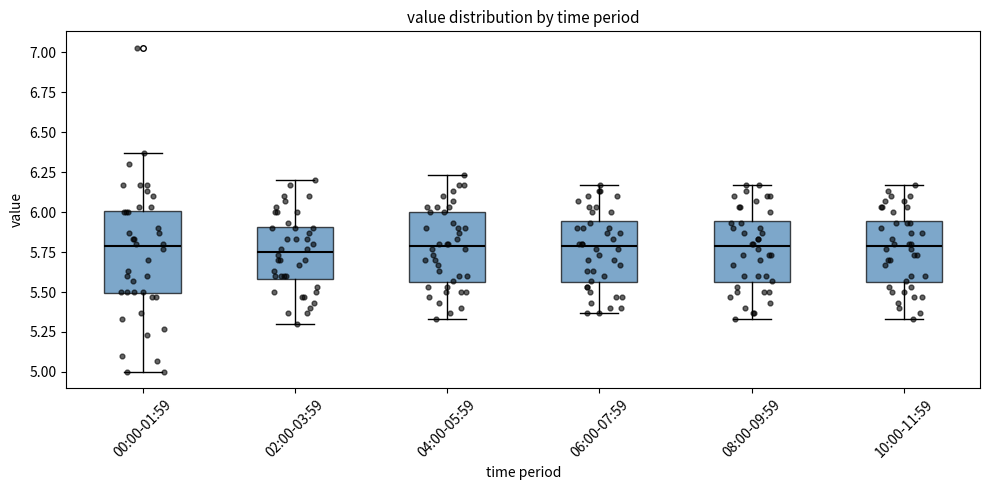

Reading left to right, transcribe this box plot: for each box, give where its median line is, the range the box spans, and where its two whiskers end, as read against the y-axis. The values are not printed on the chart, so give them approximately, as read against the axis.

00:00-01:59: median 5.80, box 5.50 to 6.00, whiskers 5.00 to 6.35
02:00-03:59: median 5.75, box 5.60 to 5.90, whiskers 5.30 to 6.20
04:00-05:59: median 5.80, box 5.55 to 6.00, whiskers 5.35 to 6.25
06:00-07:59: median 5.80, box 5.55 to 5.95, whiskers 5.35 to 6.15
08:00-09:59: median 5.80, box 5.55 to 5.95, whiskers 5.35 to 6.15
10:00-11:59: median 5.80, box 5.55 to 5.95, whiskers 5.35 to 6.15